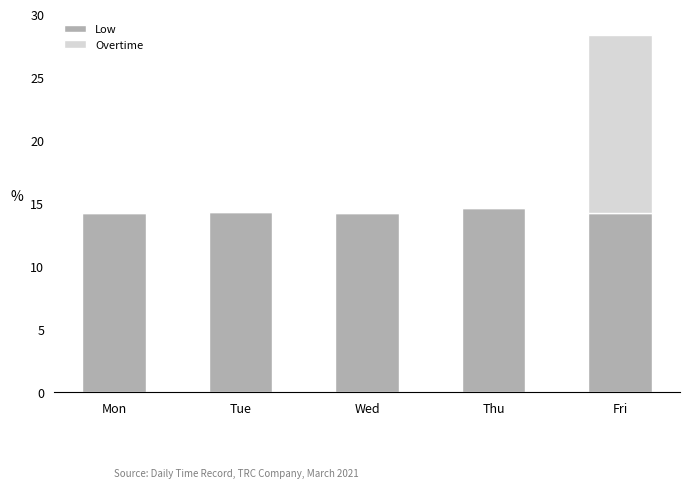

At which category is the sum across all series the highest?

Fri